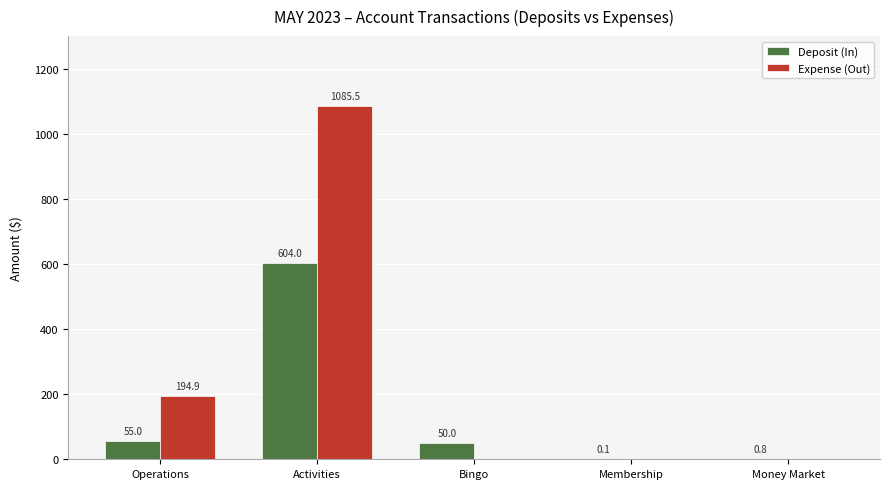

What is the sum of the Expense (Out) values at Membership and Activities?

1085.5